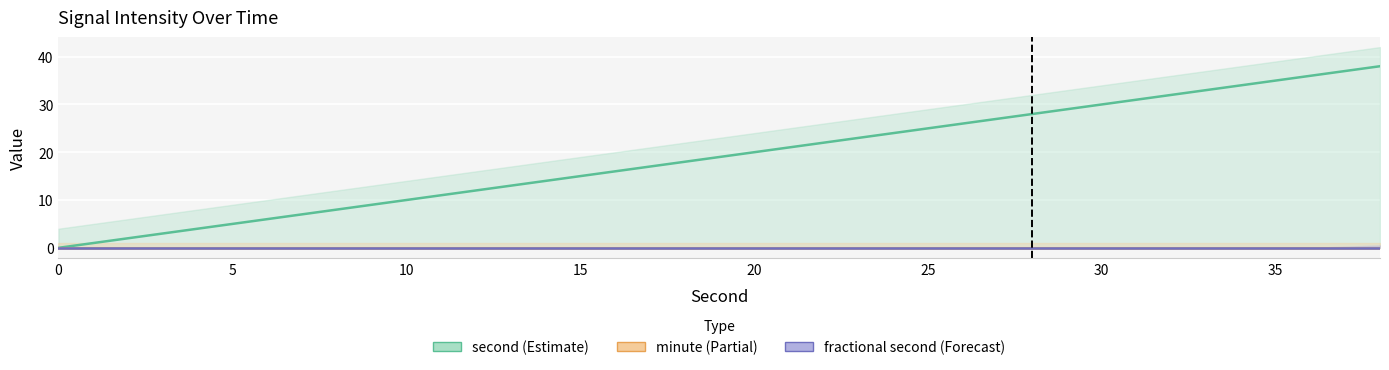

What is the label of the 14th point from the right?

30